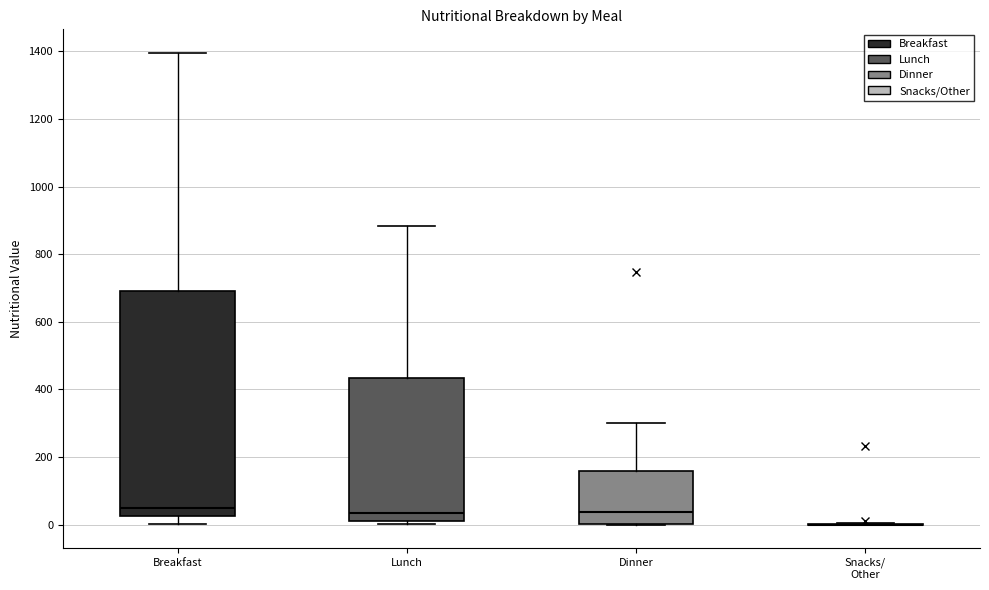

Reading left to right, transcribe this box plot: for each box, give where its median line is, the range the box spans, and where its two whiskers end, as read against the y-axis. The values are not printed on the chart, so give them approximately, as read against the axis.

Breakfast: median 40, box 20 to 700, whiskers 0 to 1400
Lunch: median 40, box 20 to 440, whiskers 0 to 880
Dinner: median 40, box 0 to 160, whiskers 0 to 300
Snacks/ Other: box collapsed to a line at 0, whiskers 0 to 0